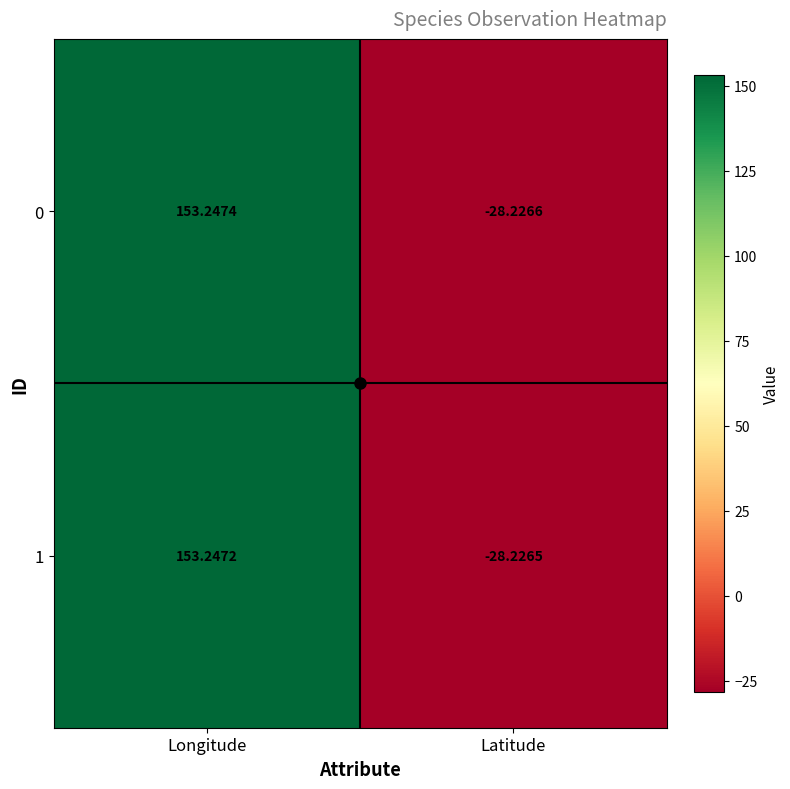

How many values in the 1 series exceed 153?

1